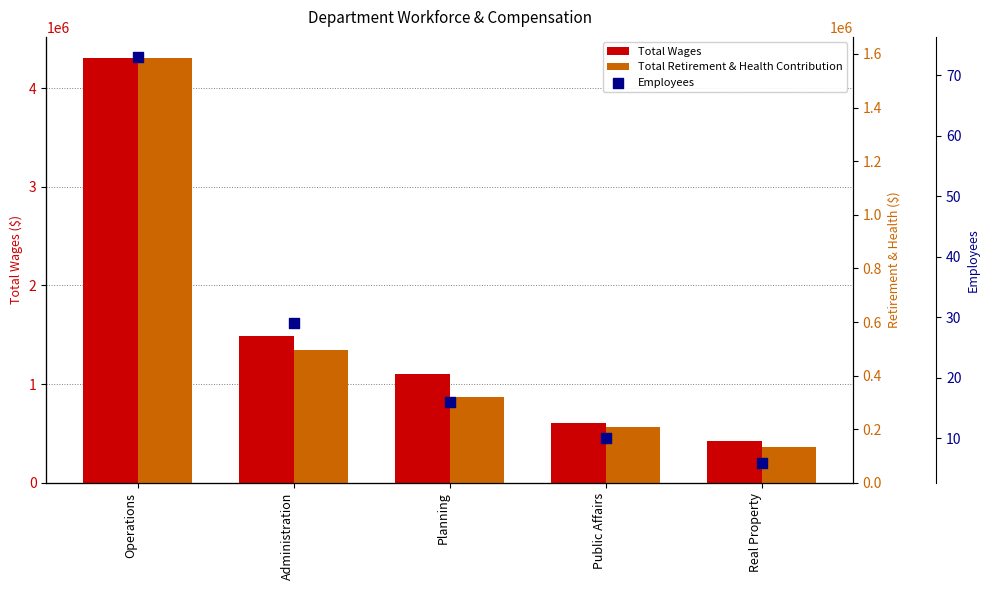

Which series contains the highest Y value?

Total Wages